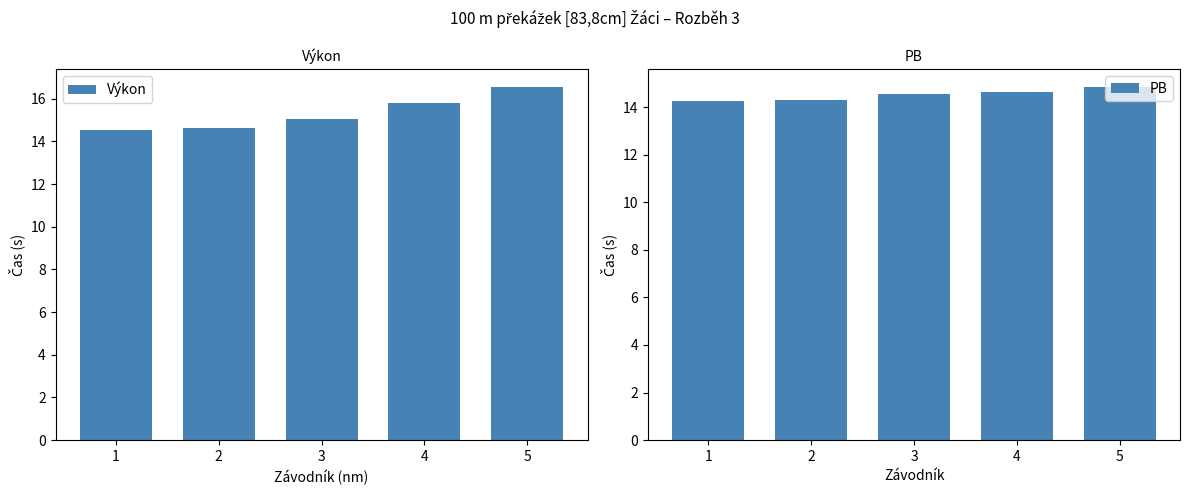

Is it true that Výkon equals 9.2 at 1?

False